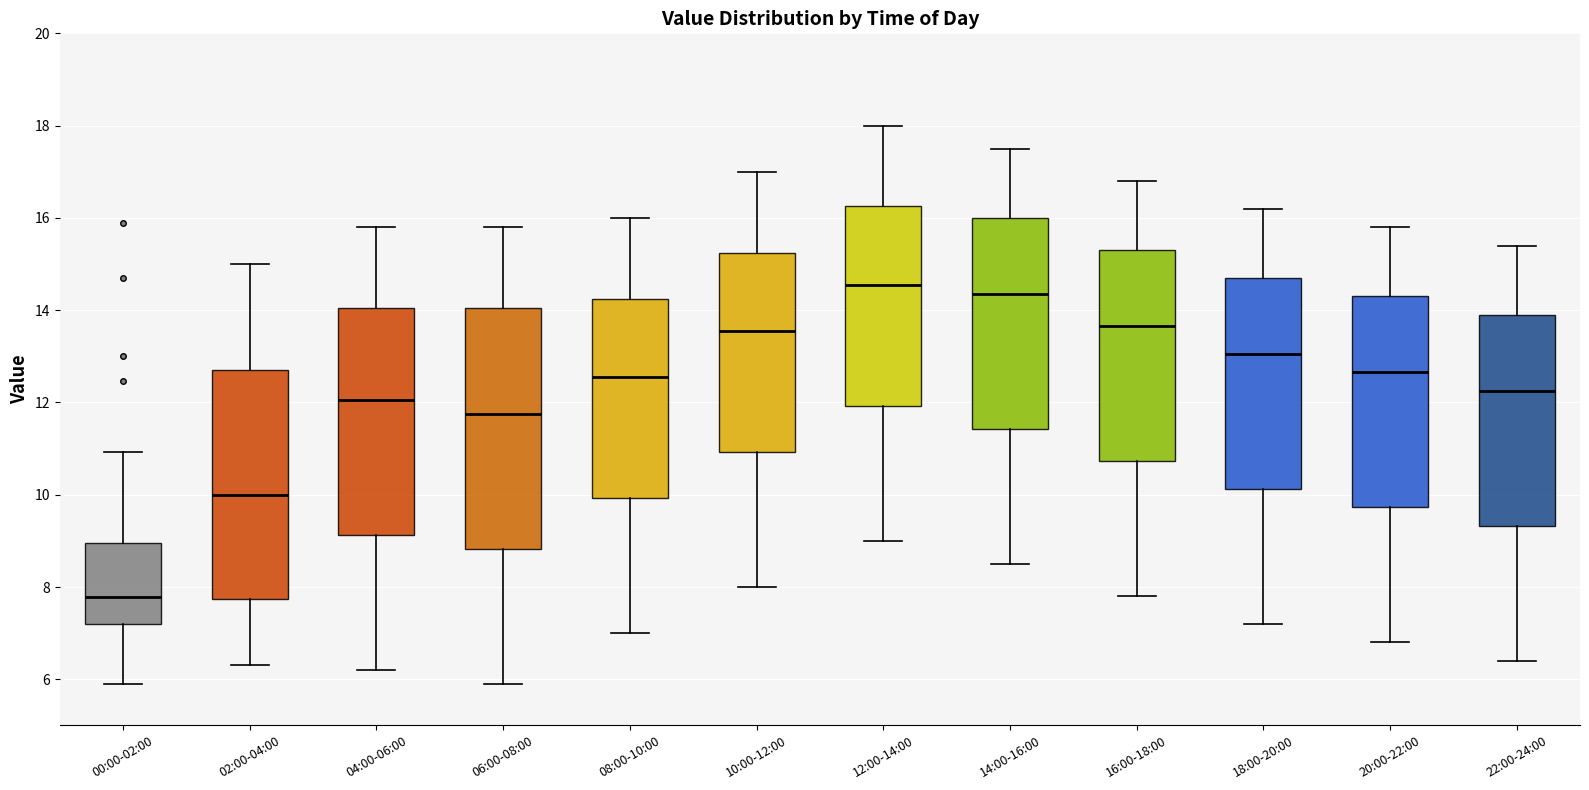

Which box has the highest median line?

12:00-14:00